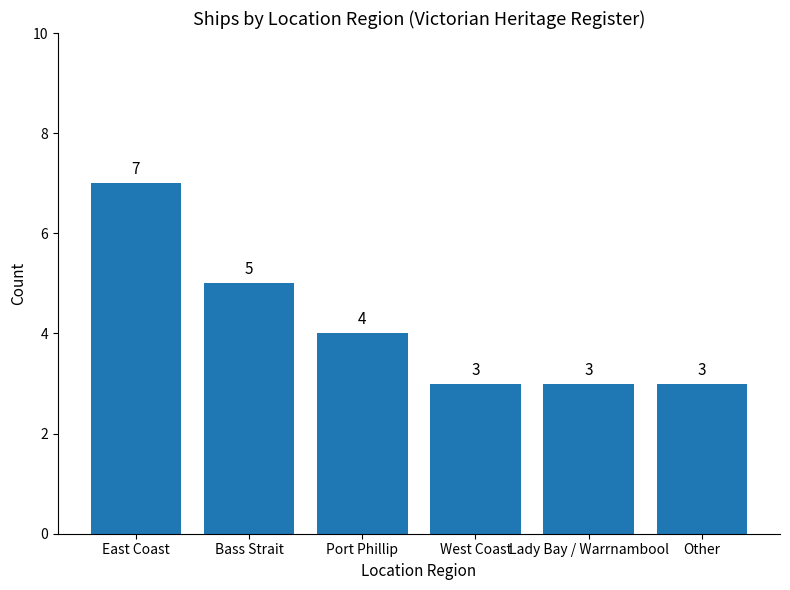

How many values are between 3 and 5?

5